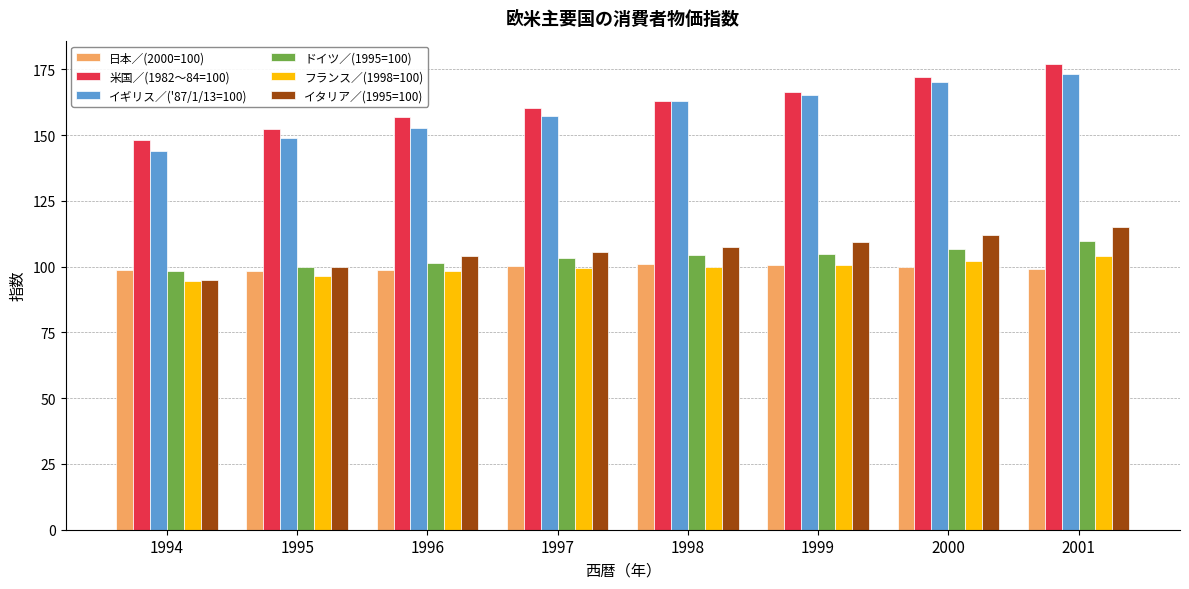

True or false: フランス／(1998=100) has a value of 50.8 at 1997.

False